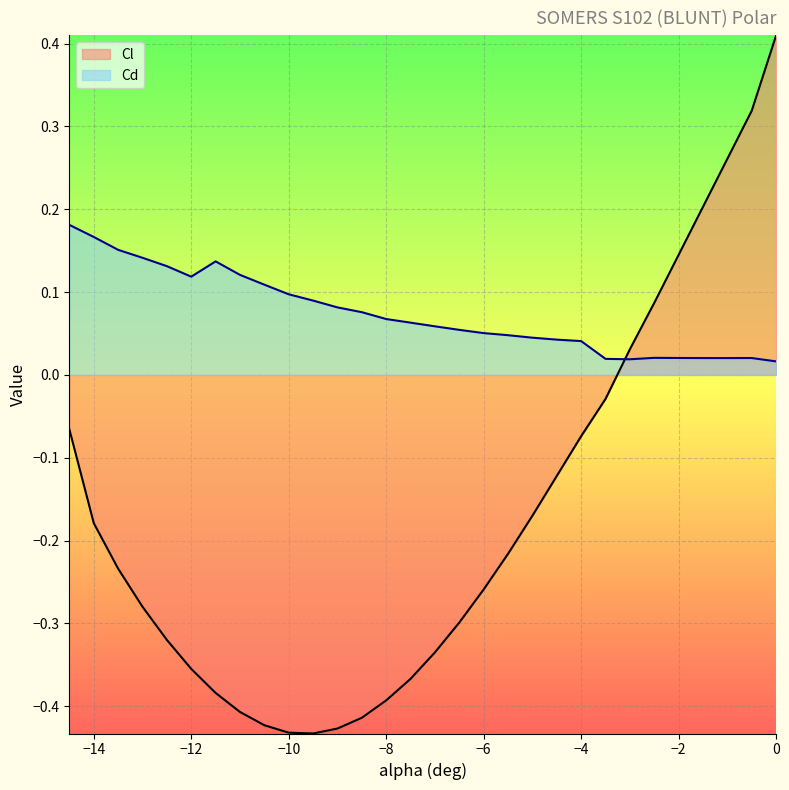

At which category does Cd reach its first local valley?

−12